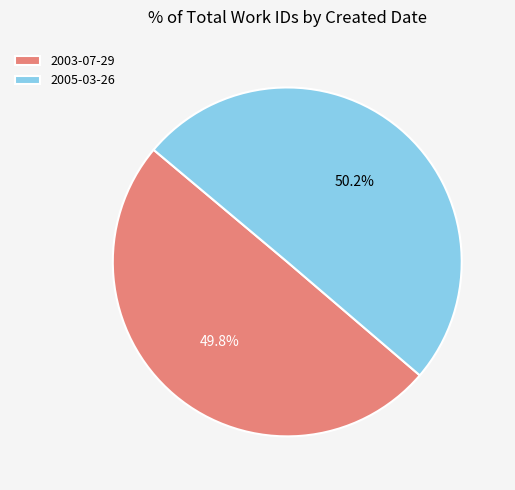

Count the number of slices in the pie.

2